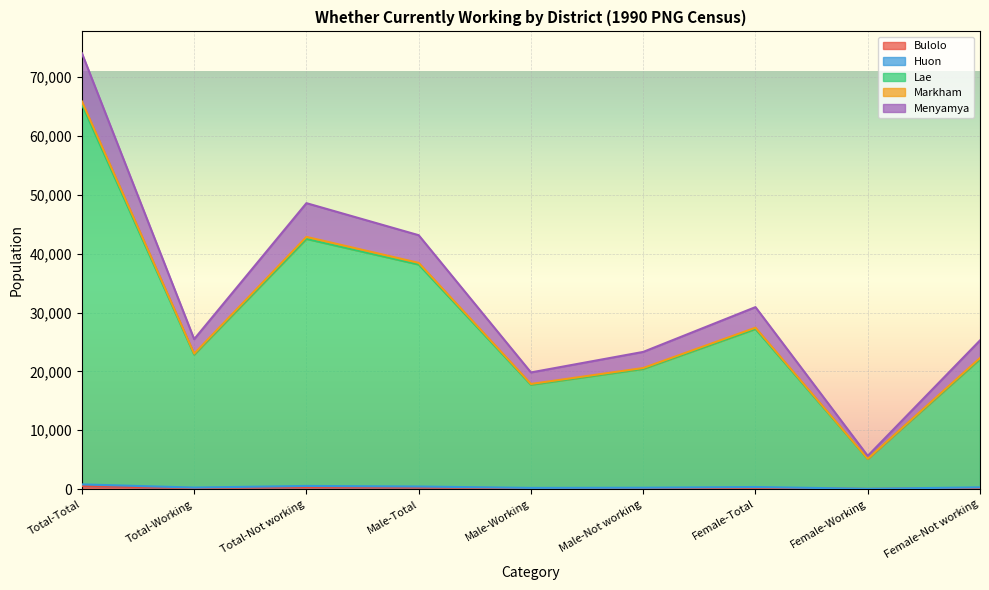

What is the total value across all series at Total-Not working?

48577